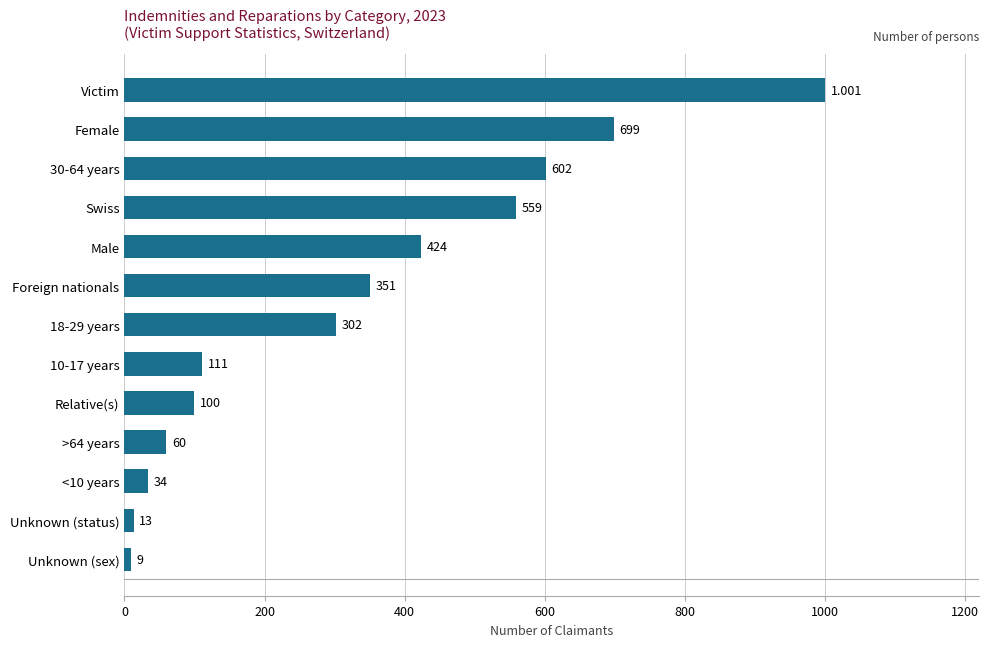

List the labels in order of value, largest first.

Victim, Female, 30-64 years, Swiss, Male, Foreign nationals, 18-29 years, 10-17 years, Relative(s), >64 years, <10 years, Unknown (status), Unknown (sex)